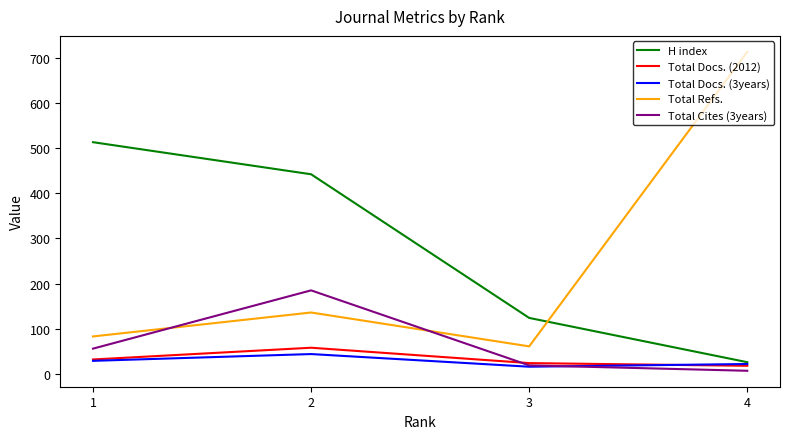

What is the minimum value for H index?

26